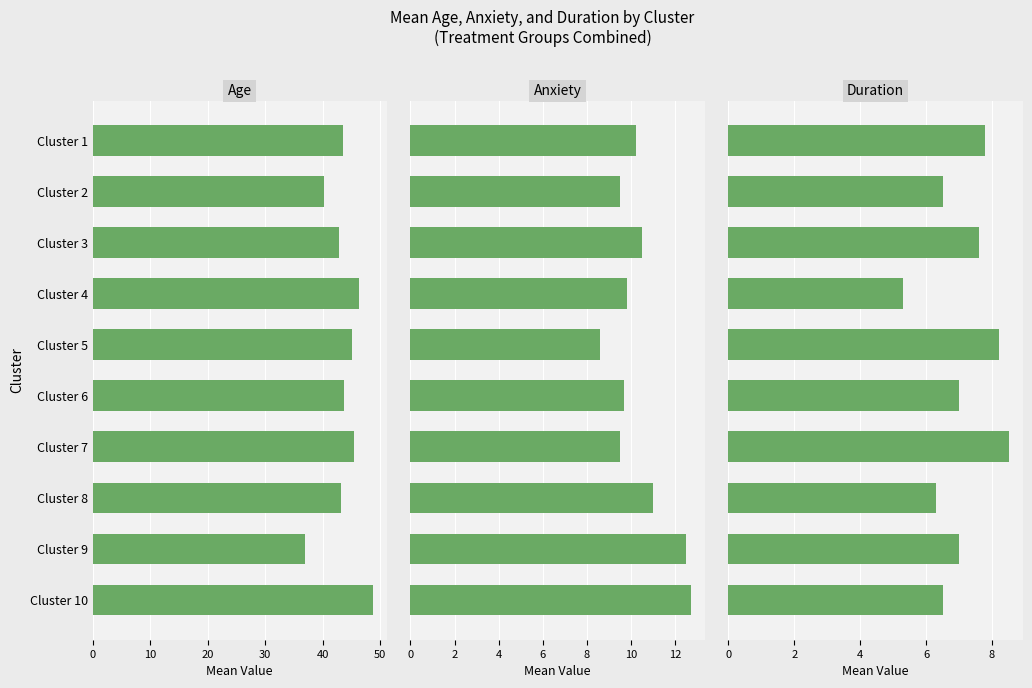

True or false: Age has a value of 21.0 at Cluster 1.

False